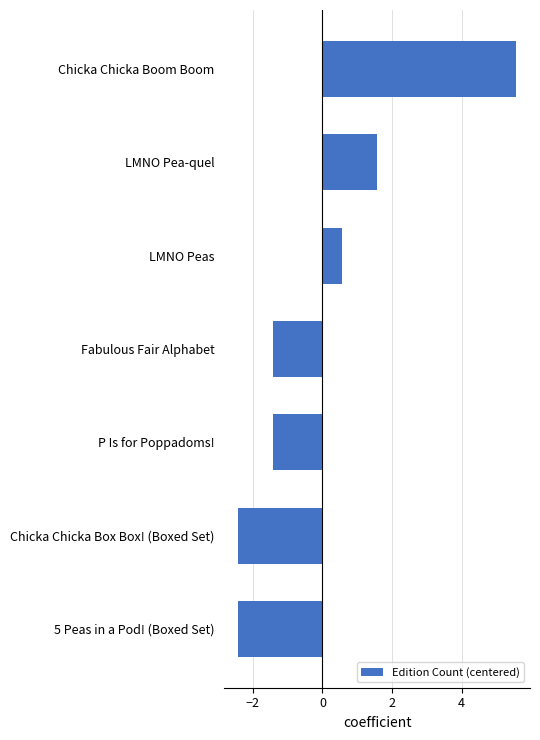

How many values are below zero?

4